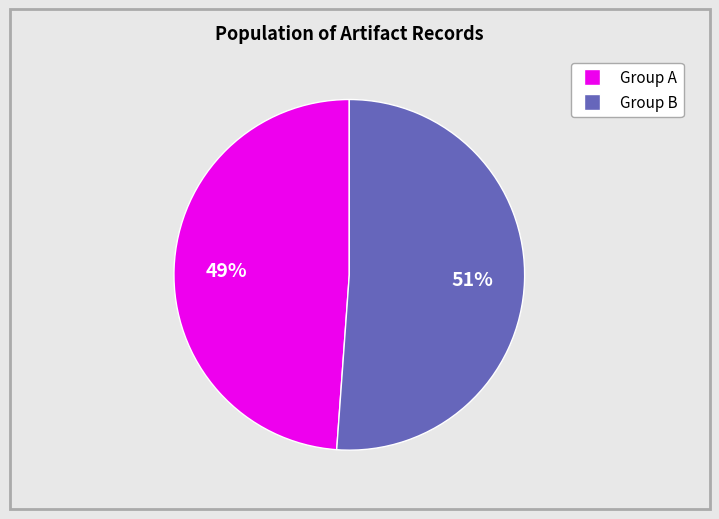

How many slices are in this pie chart?

2